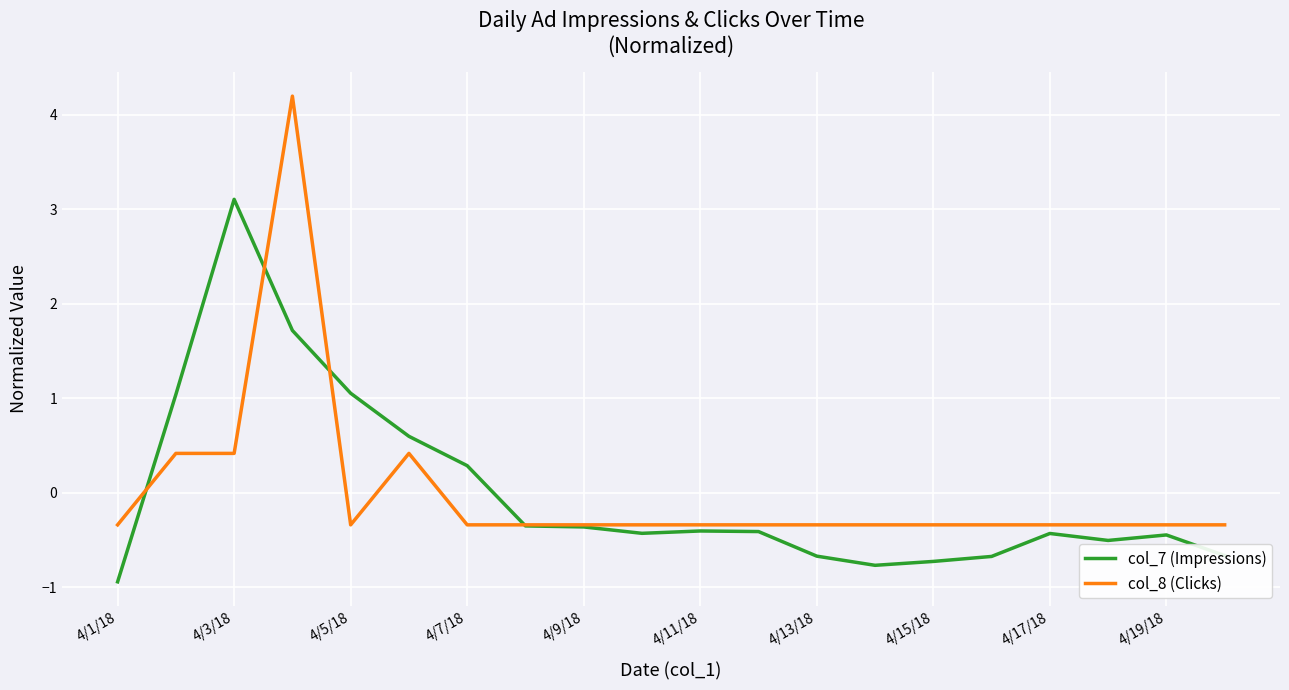

Which series has the largest range (max minus min)?

col_8 (Clicks)